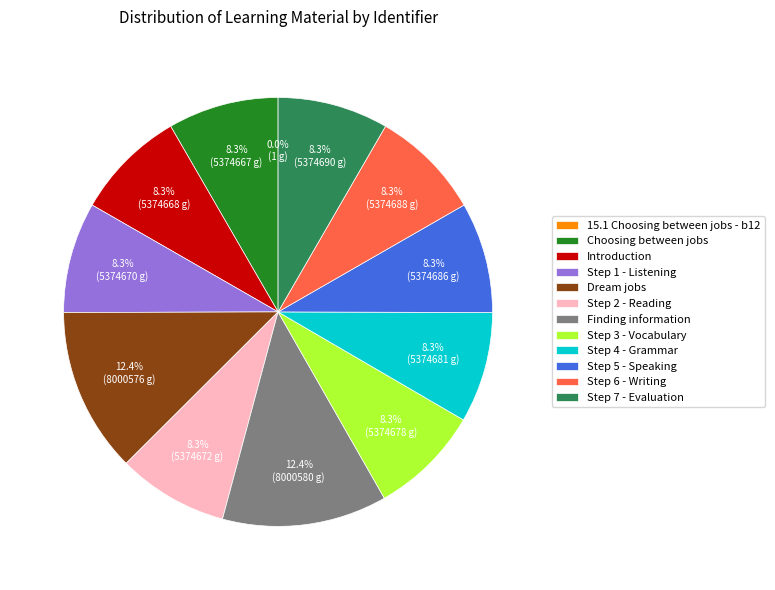

Is it true that Finding information is 12% of the pie?

True